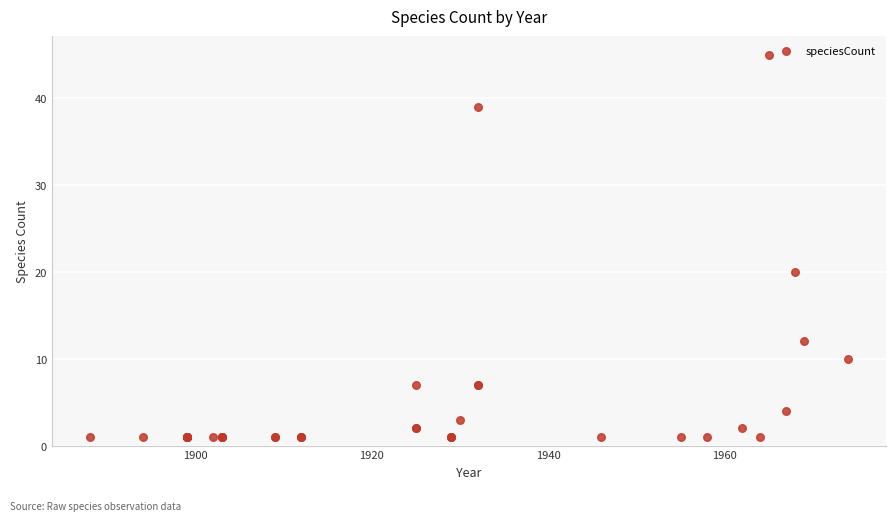

What Y value in the scatter plot is closest to 23?

20